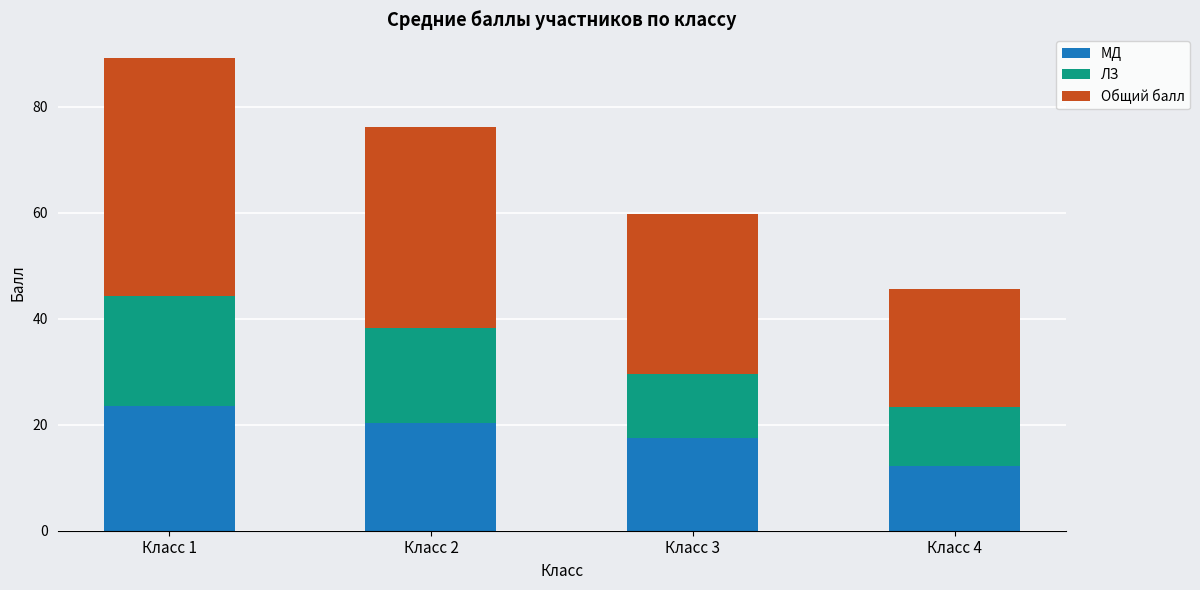

Is it true that МД equals 12.3 at Класс 4?

True